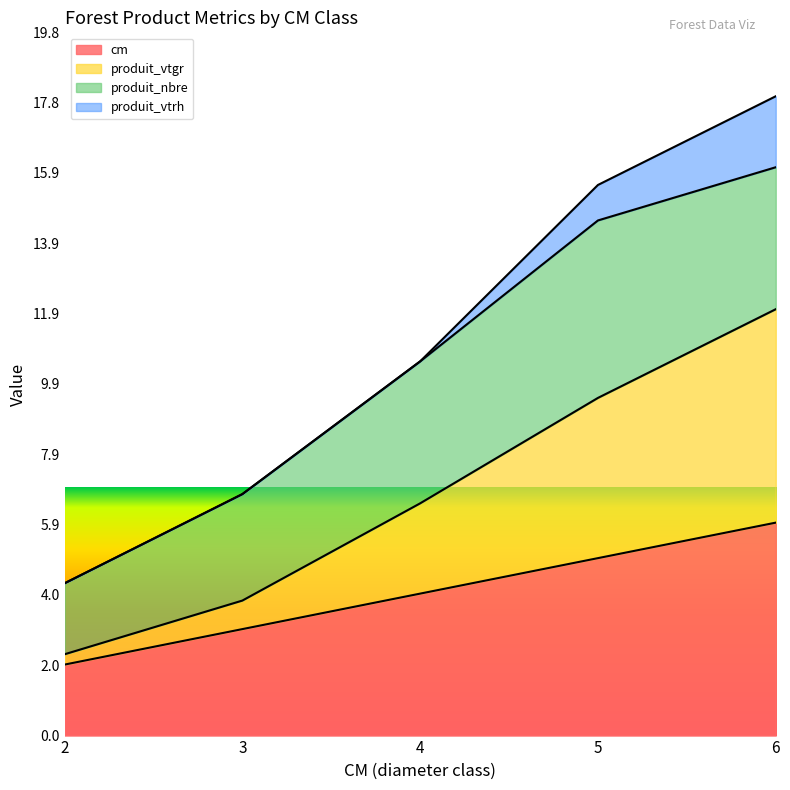

The produit_vtgr series shows 19.7 at 6. True or false?

False